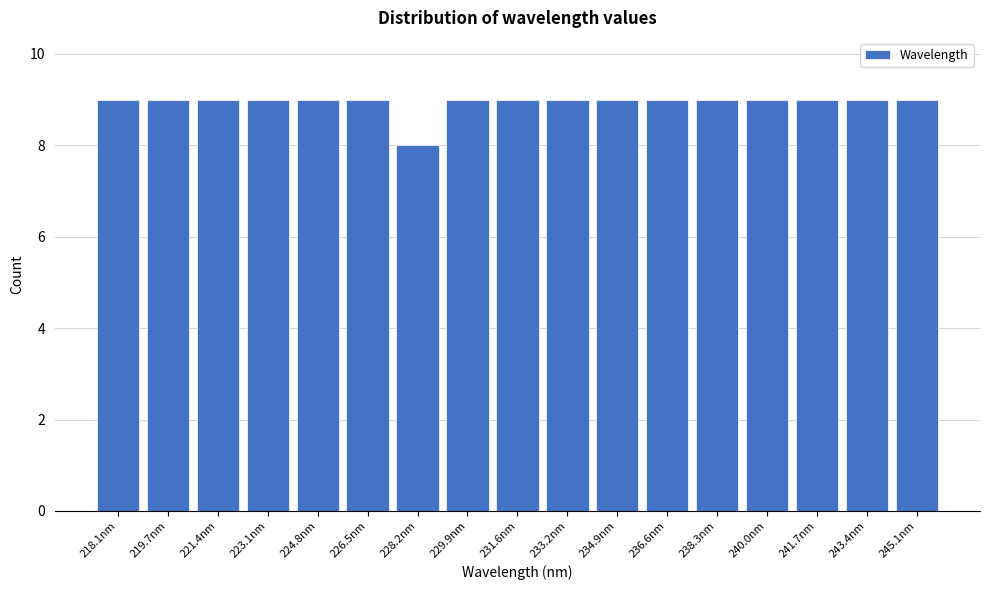

Reading left to right, what are all the values shown in this chart?

9	9	9	9	9	9	8	9	9	9	9	9	9	9	9	9	9